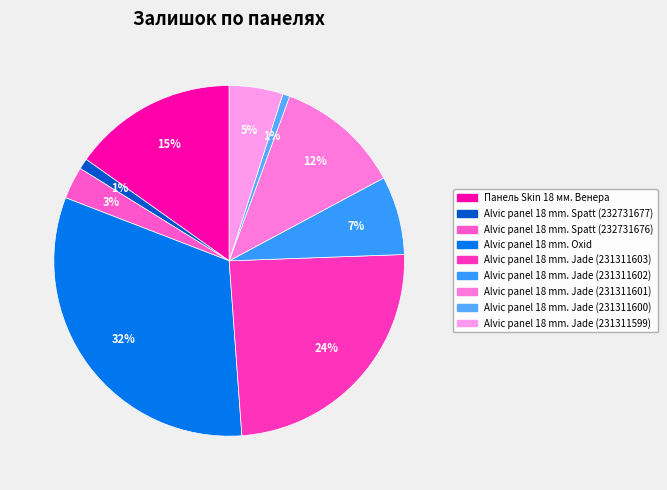

Rank the categories by value from highest to lowest.

Alvic panel 18 mm. Oxid, Alvic panel 18 mm. Jade (231311603), Панель Skin 18 мм. Венера, Alvic panel 18 mm. Jade (231311601), Alvic panel 18 mm. Jade (231311602), Alvic panel 18 mm. Jade (231311599), Alvic panel 18 mm. Spatt (232731676), Alvic panel 18 mm. Spatt (232731677), Alvic panel 18 mm. Jade (231311600)